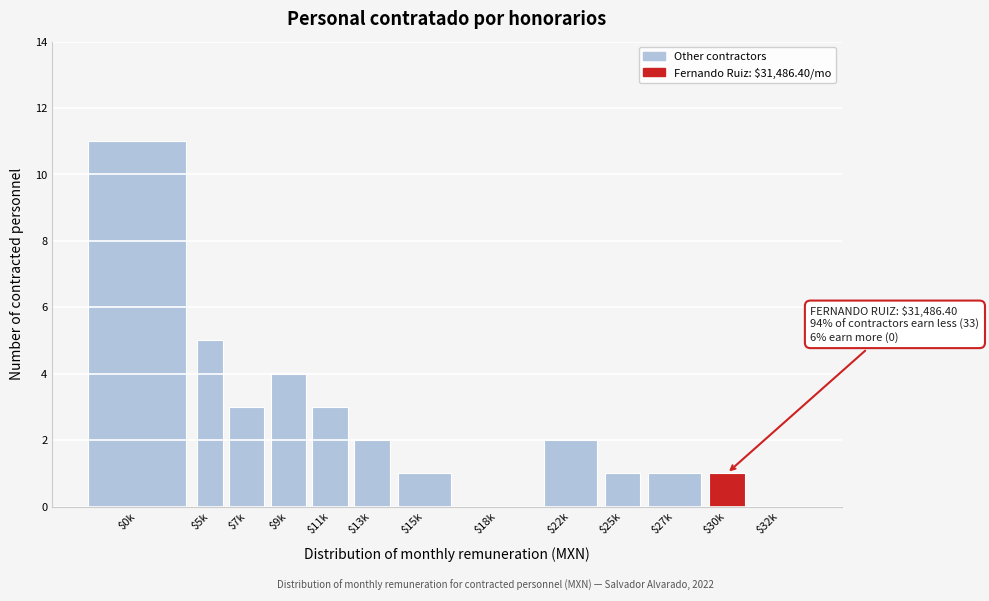

What is the greatest value displayed?

11